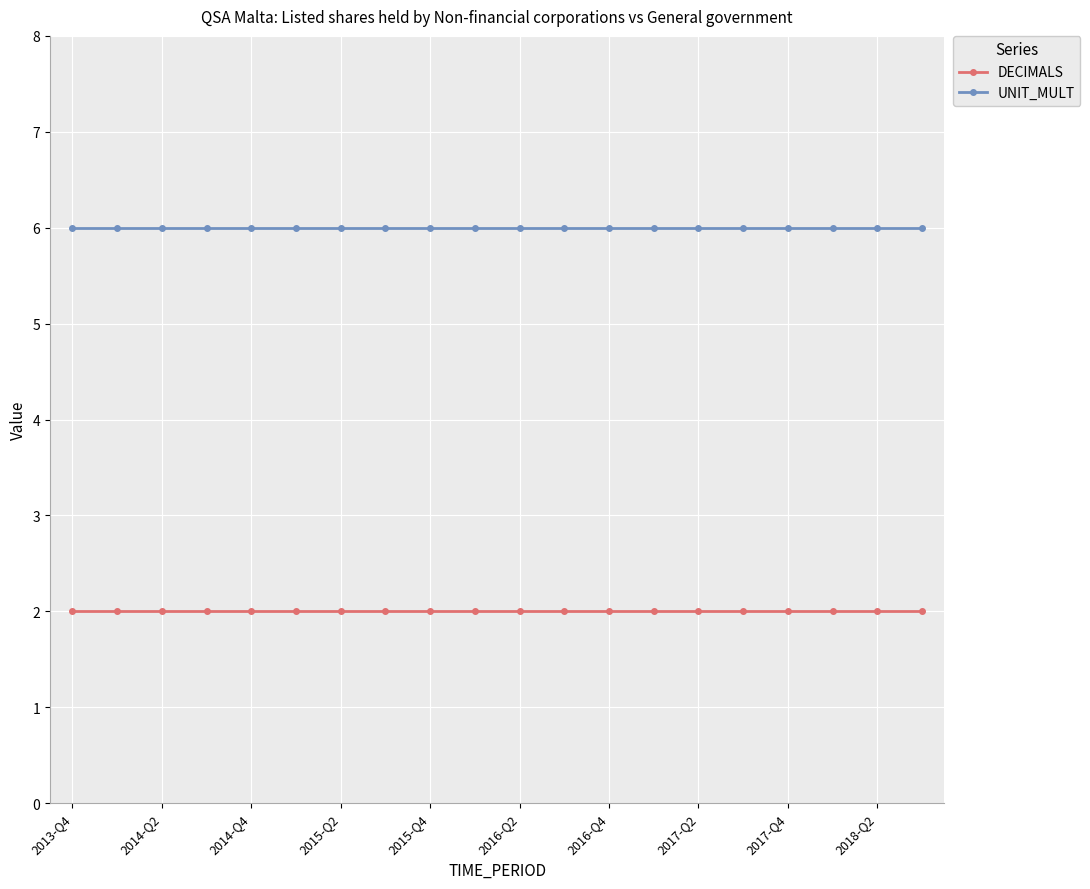

Count the number of categories in the chart.

20